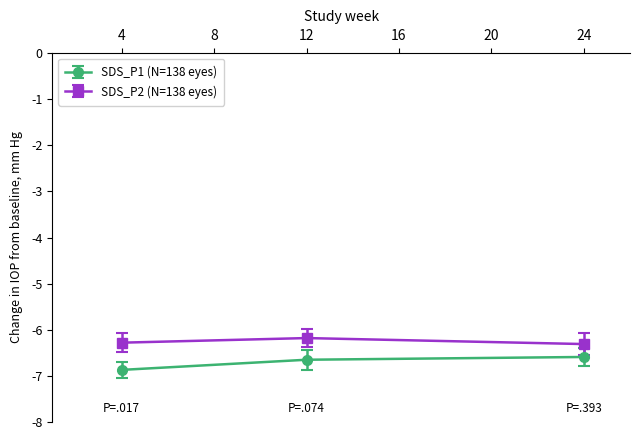

At 12, list the series in order from largest to smallest.

SDS_P2 (N=138 eyes), SDS_P1 (N=138 eyes)